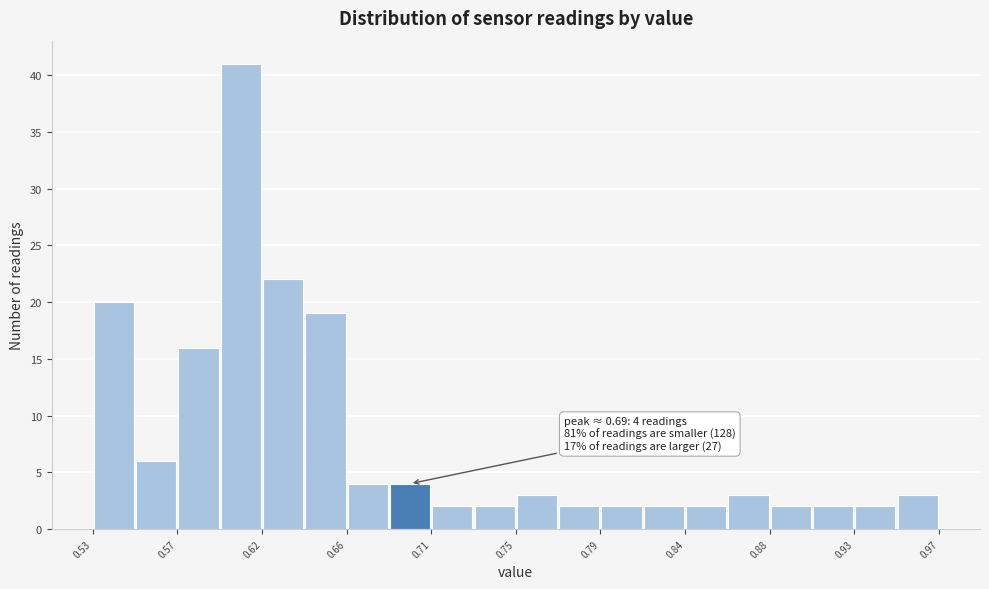

Which range on the x-axis has the tallest bar?

0.596 to 0.618